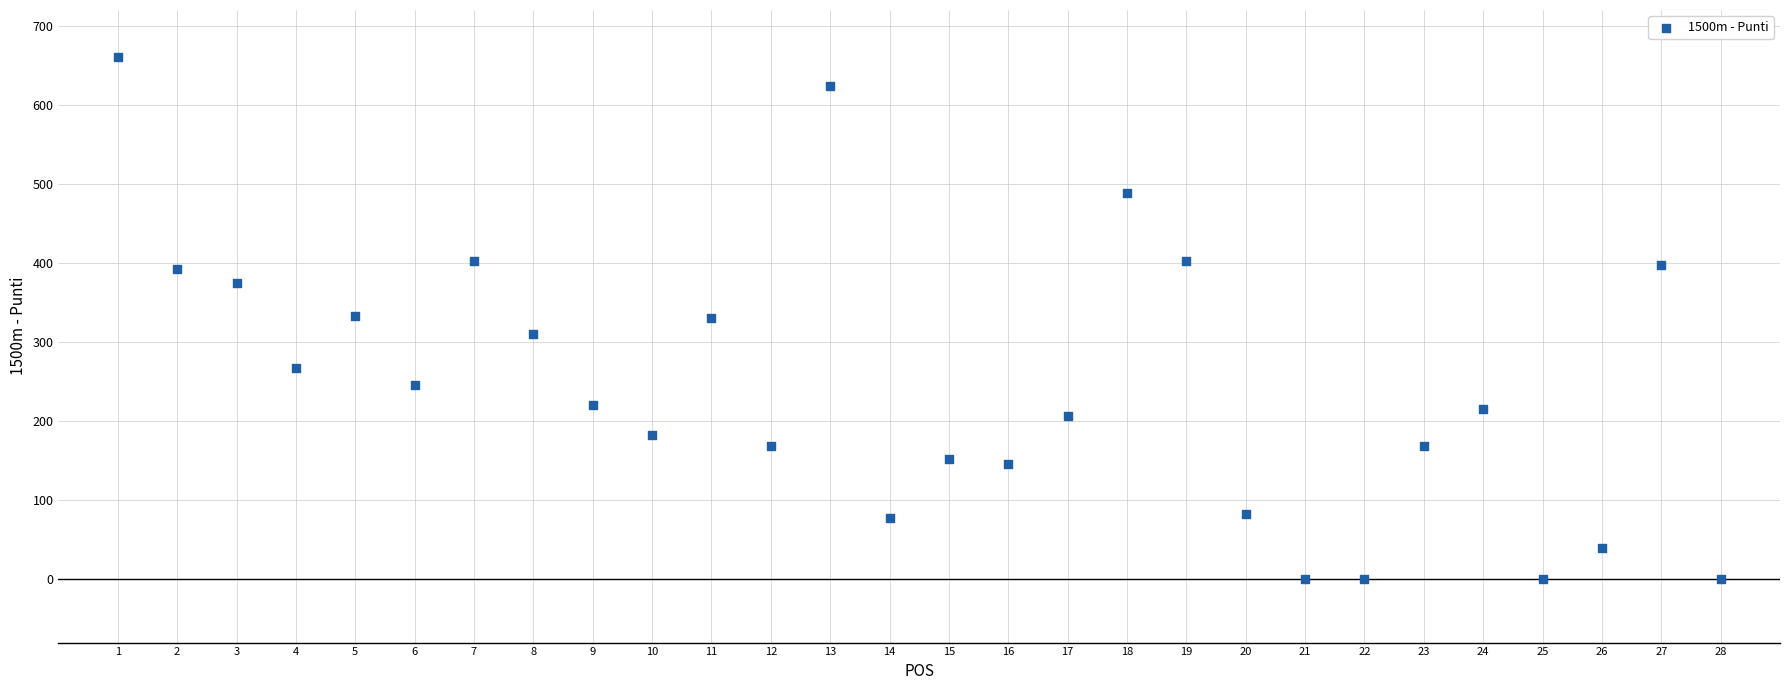

What is the range of Y values (max minus min)?

659